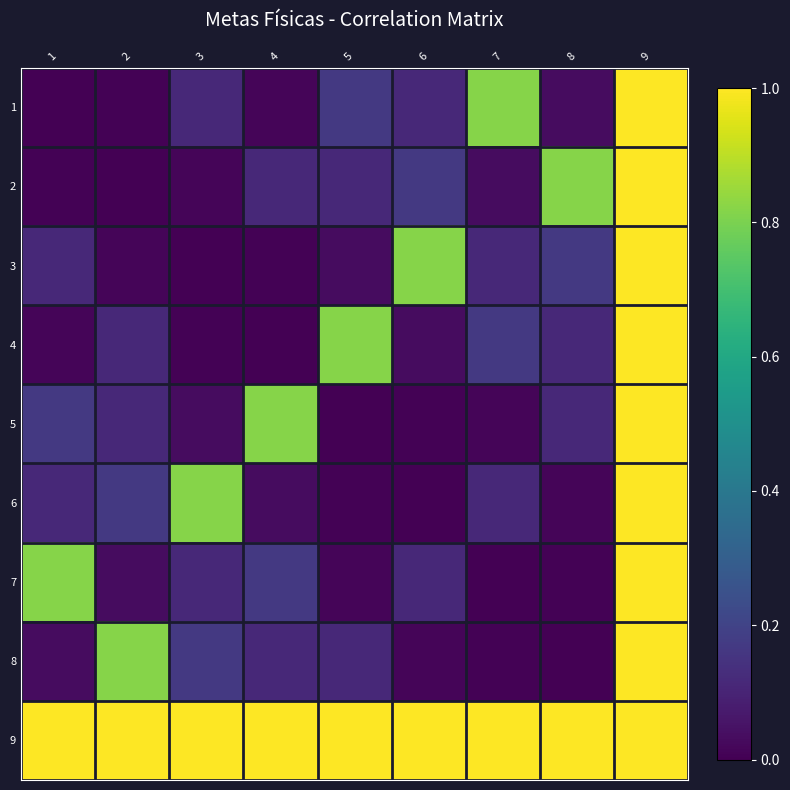

At 8, list the series in order from smallest to largest.

8, 7, 6, 1, 4, 5, 3, 2, 9